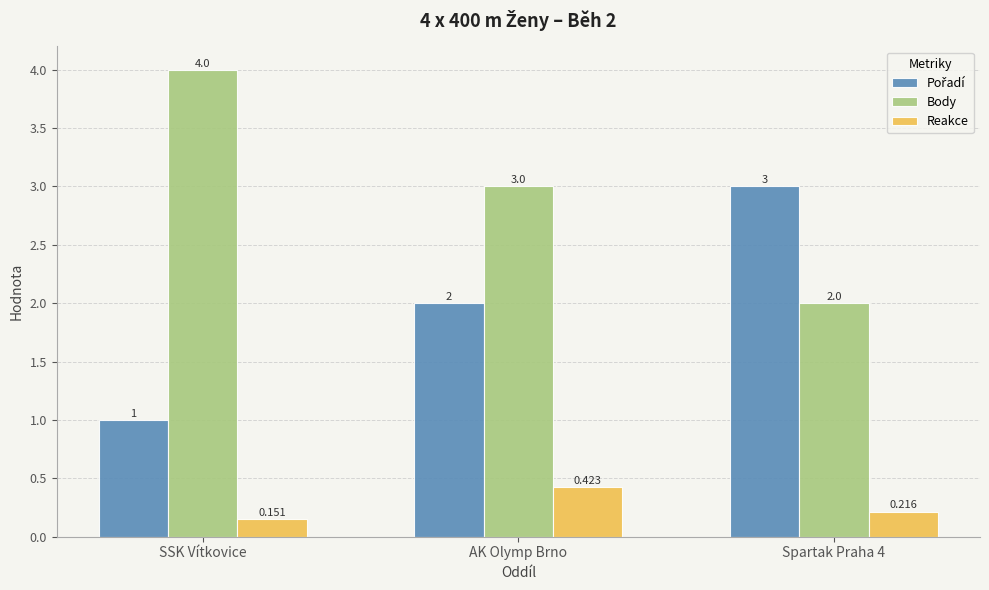

What is the label of the 2nd bar from the left?

AK Olymp Brno